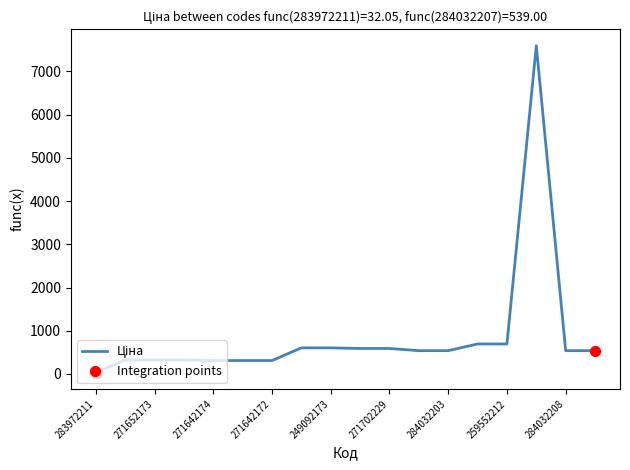

What is the difference between the maximum and minimum values?

7564.5